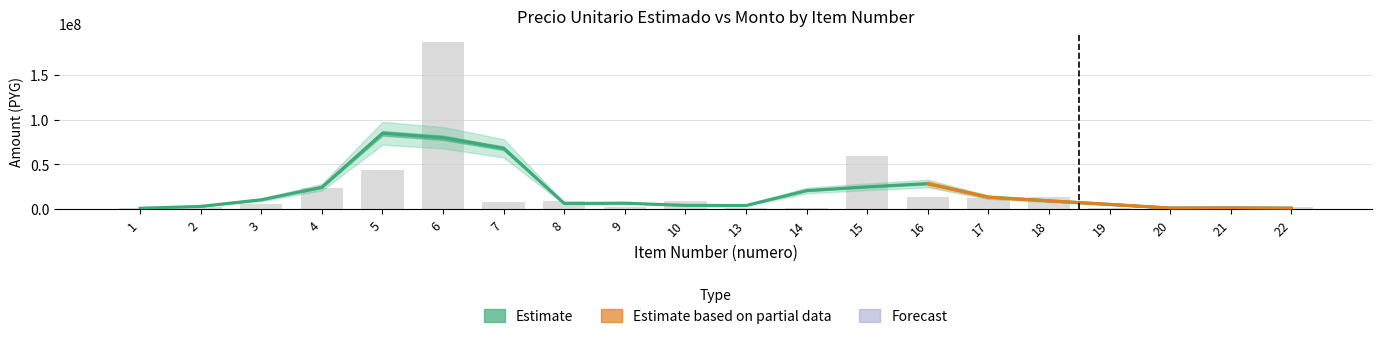

What is the value of the 11th bar from the left?

1250000